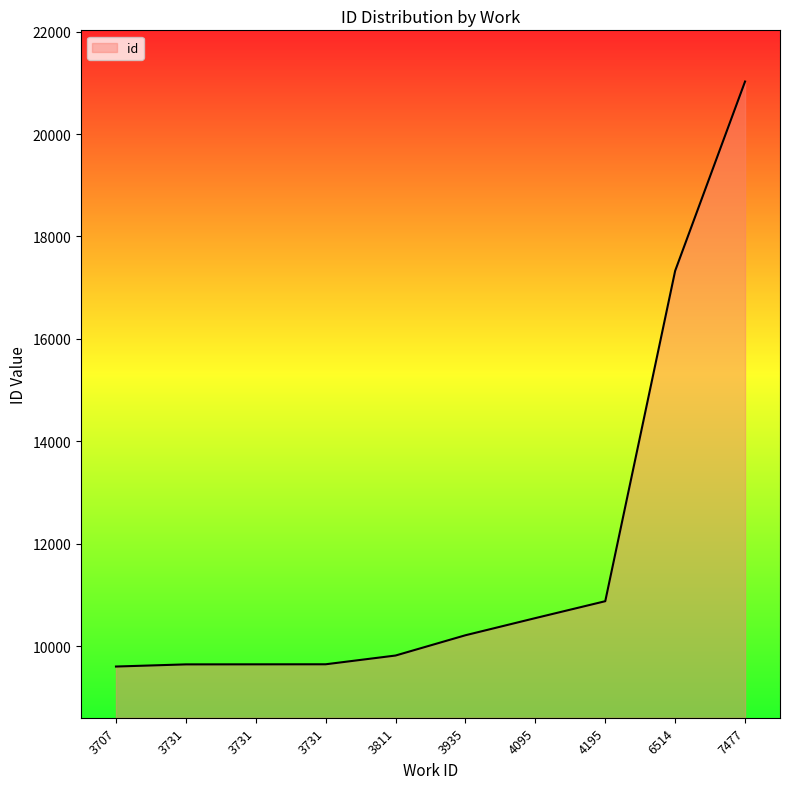

Is it true that the value at 3707 is 9599?

True